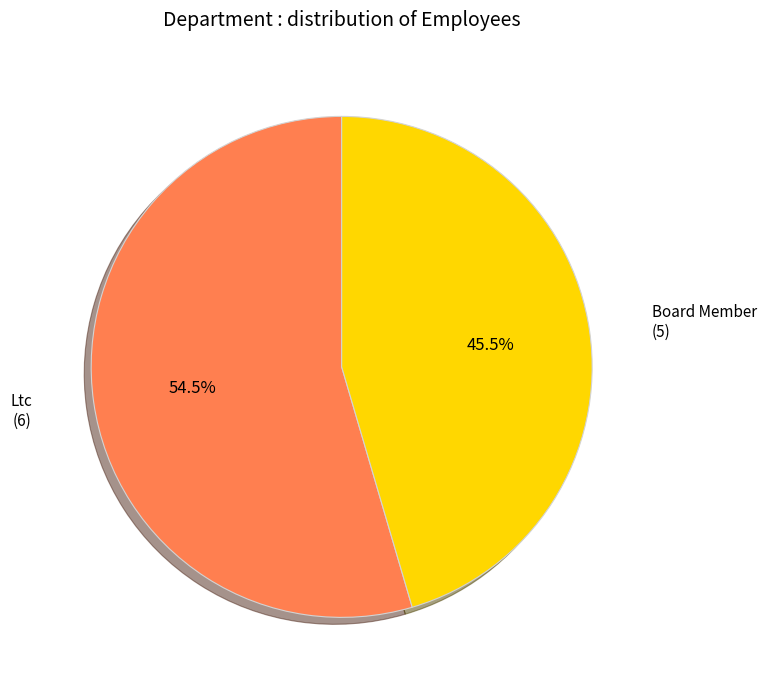

Is there any slice that represents more than half of the pie?

Yes